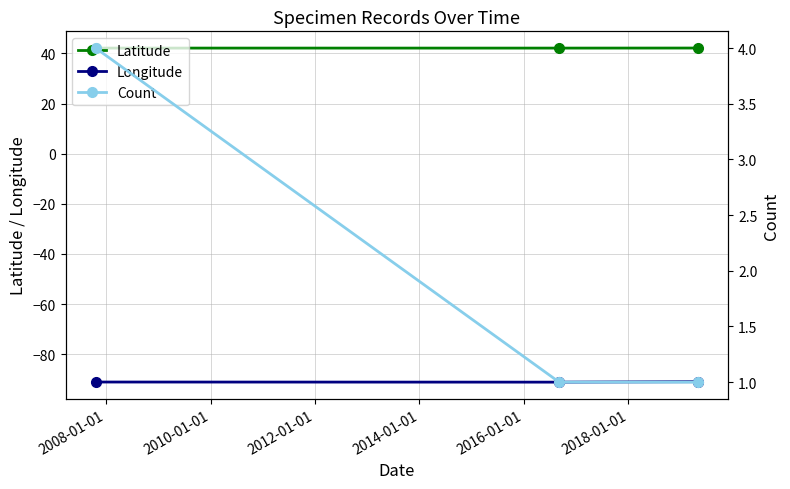

What is the lowest value of the Longitude series?

-91.1